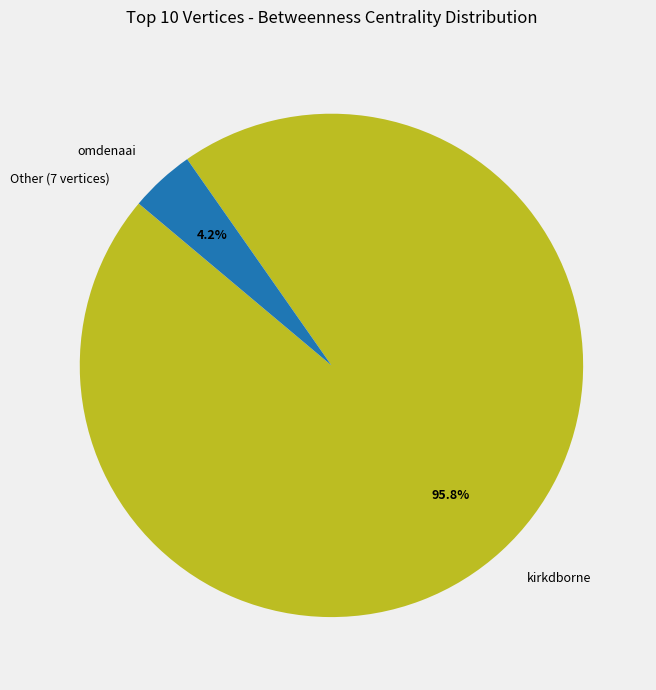

Which slice represents more than half of the pie?

kirkdborne